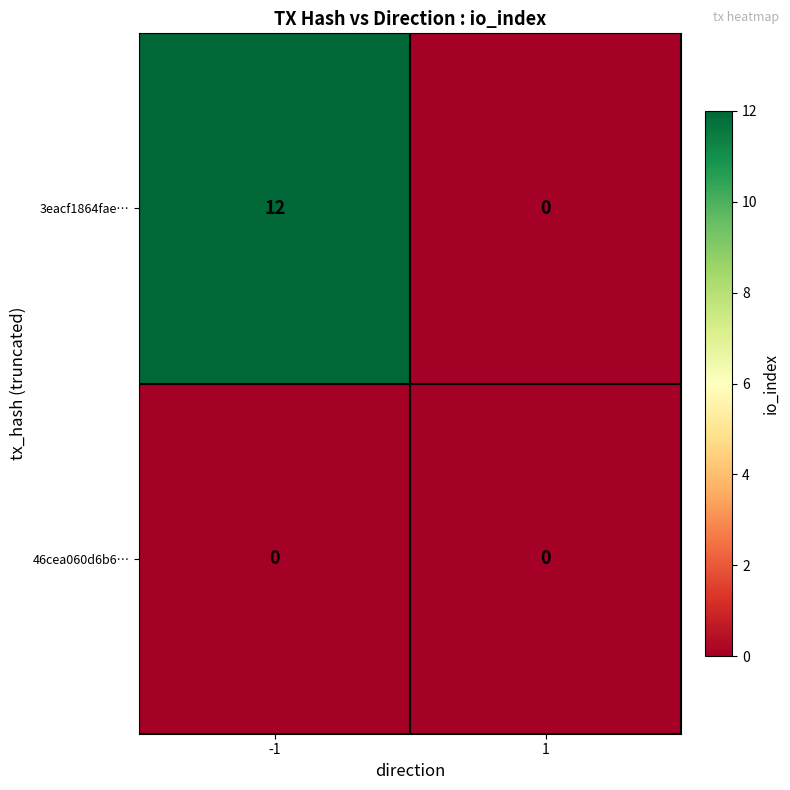

Reading left to right, what are all the values shown in this chart?

3eacf1864fae…: -1=12	1=0
46cea060d6b6…: -1=0	1=0